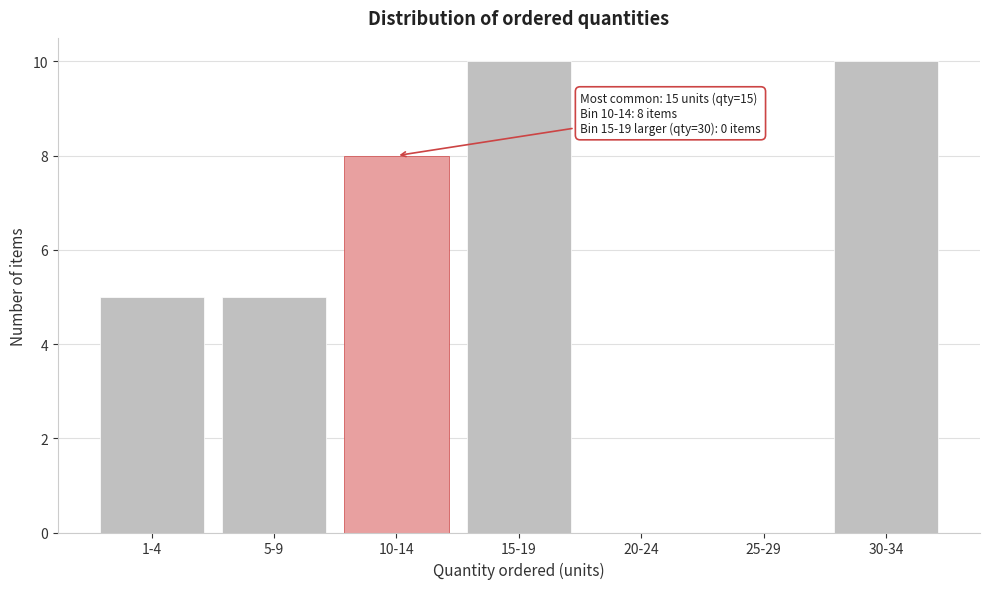

Reading right to left, extract all data points from this chart.

30-34=10	25-29=0	20-24=0	15-19=10	10-14=8	5-9=5	1-4=5